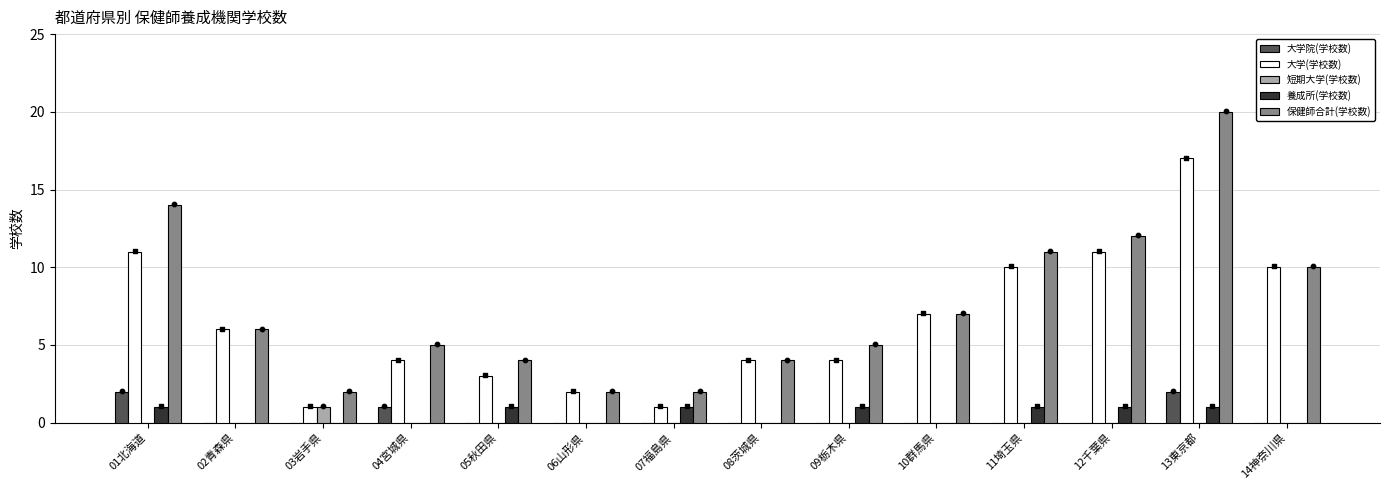

What is the total value across all series at 04宮城県?

10